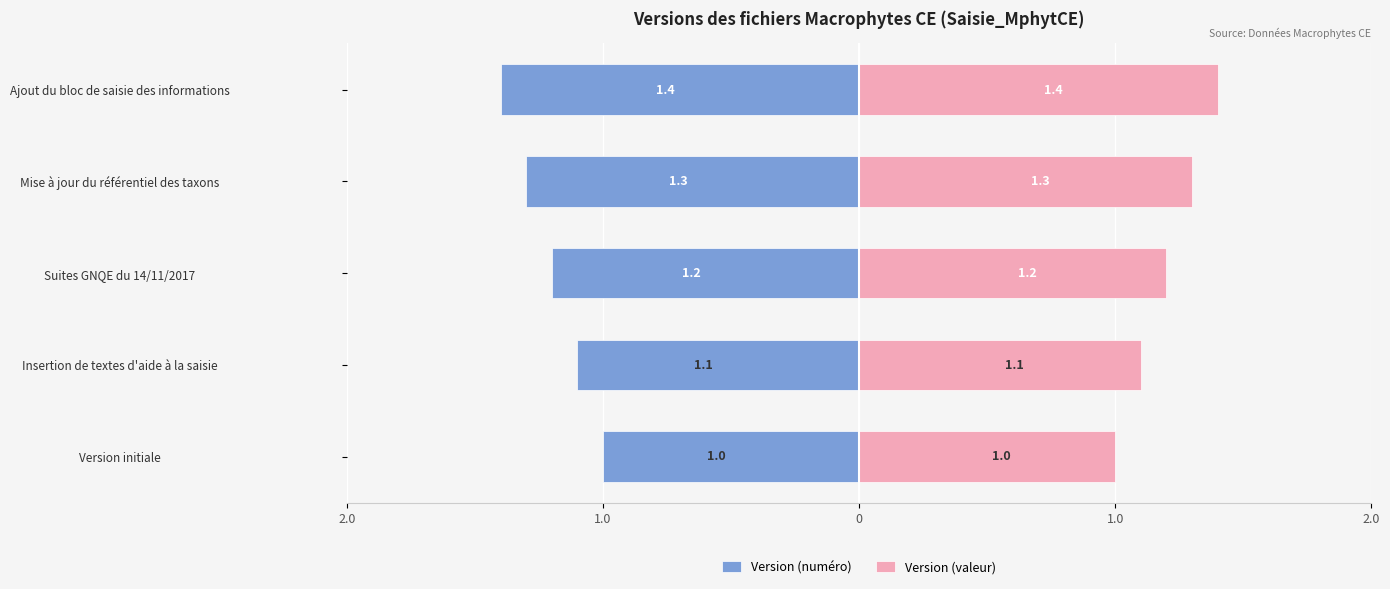

What is the lowest value of the Version (valeur) series?

1.0